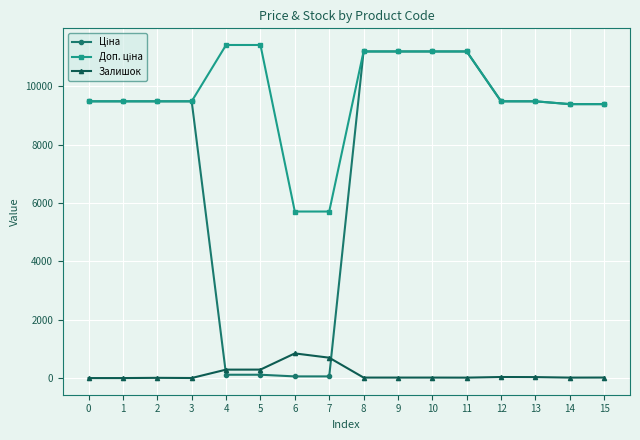

Count the number of data series in this chart.

3